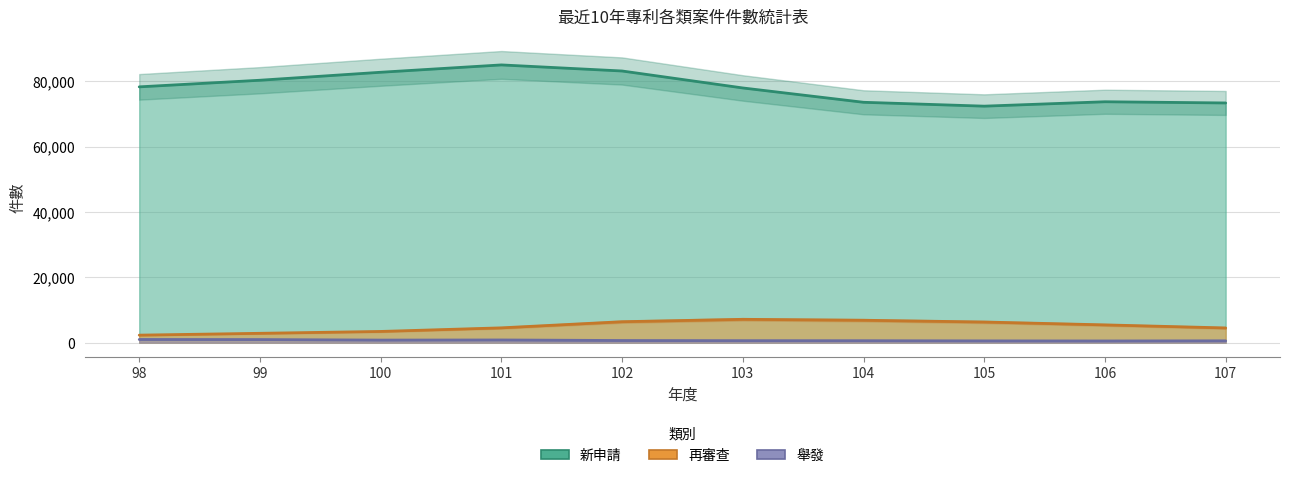

At which label does 新申請 reach its peak?

101